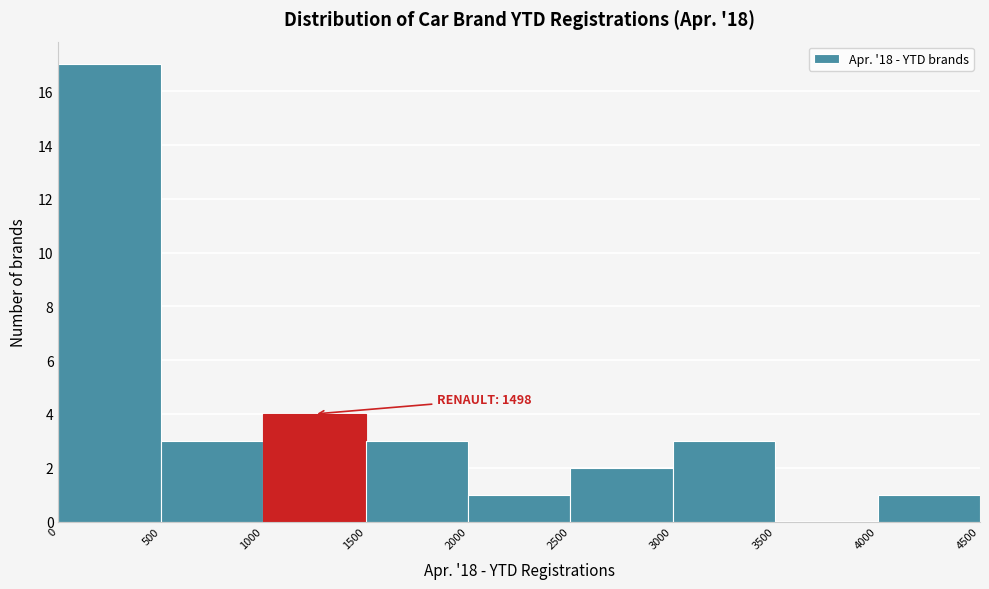

Which range on the x-axis has the tallest bar?

0 to 500